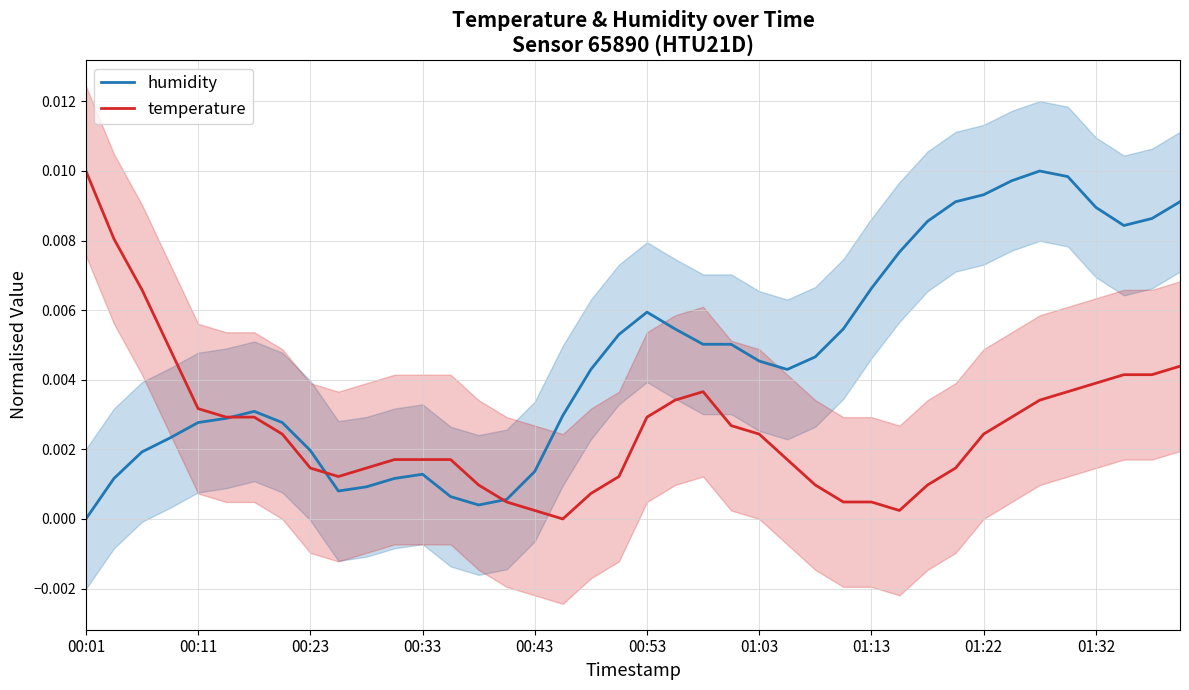

Which category has the lowest value in the humidity series?

00:01